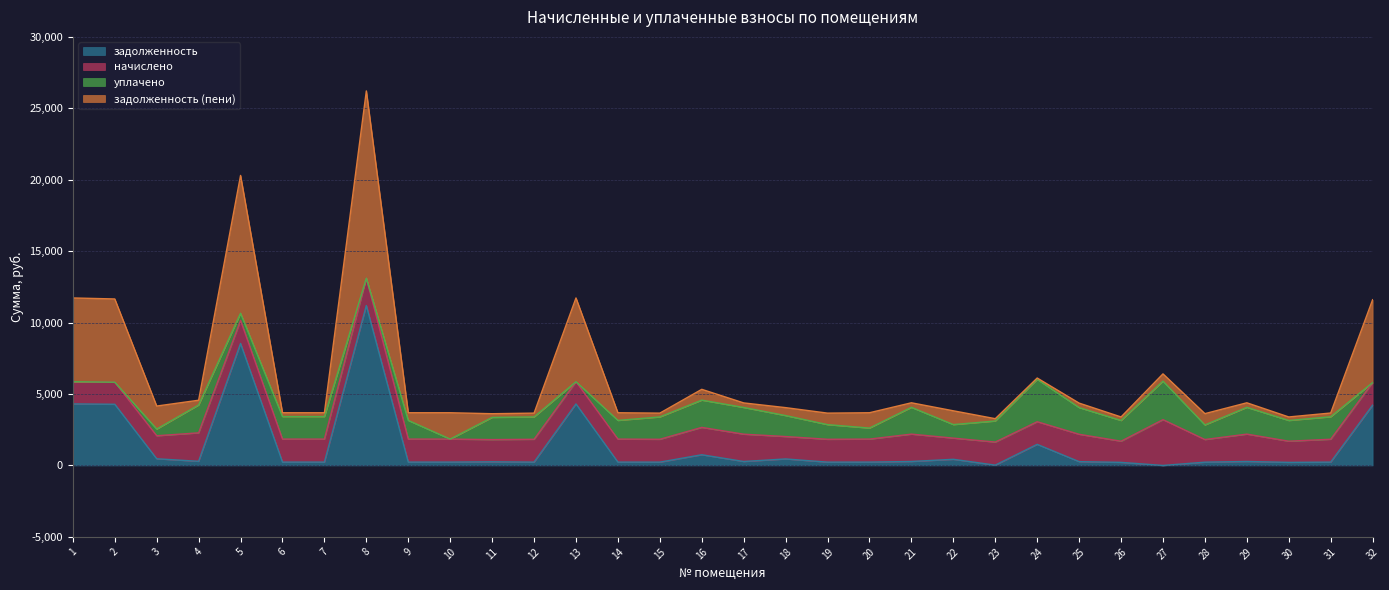

What is the sum of the задолженность (пени) values at 29 and 22?

1284.0